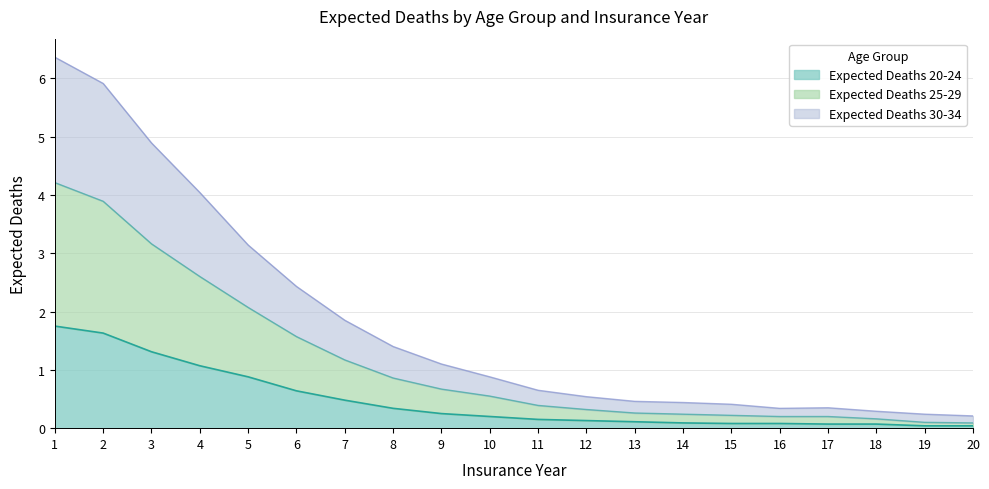

How many lines are shown in the chart?

3